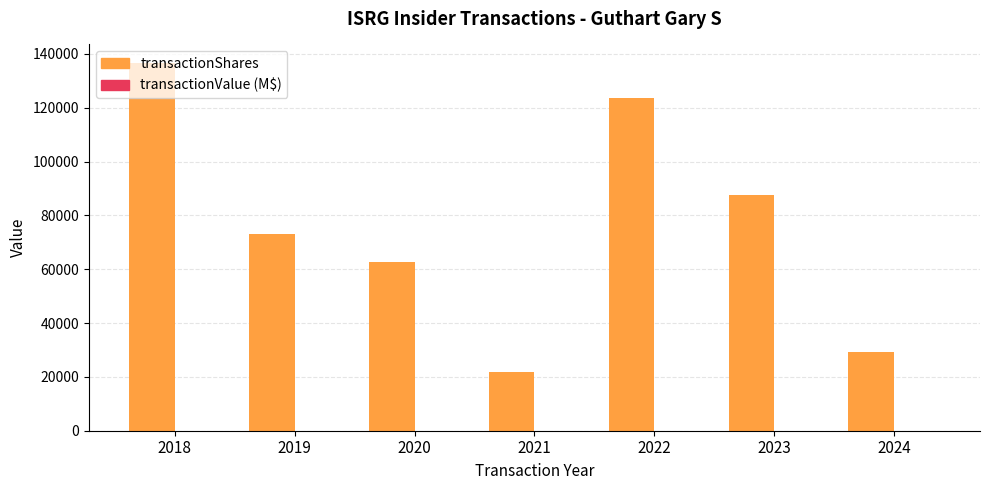

Does the chart contain stacked bars?

No